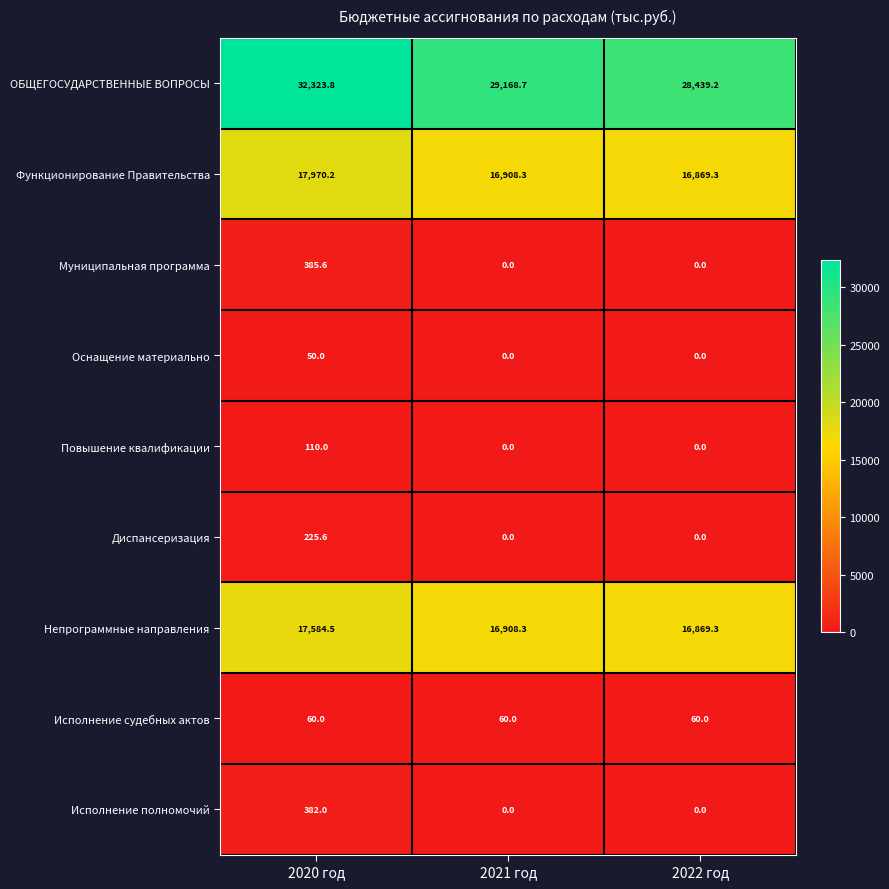

Reading left to right, list all the values displayed in this chart.

ОБЩЕГОСУДАРСТВЕННЫЕ ВОПРОСЫ: 2020 год=32323.8	2021 год=29168.7	2022 год=28439.2
Функционирование Правительства: 2020 год=17970.2	2021 год=16908.3	2022 год=16869.3
Муниципальная программа: 2020 год=385.6	2021 год=0.0	2022 год=0.0
Оснащение материально: 2020 год=50.0	2021 год=0.0	2022 год=0.0
Повышение квалификации: 2020 год=110.0	2021 год=0.0	2022 год=0.0
Диспансеризация: 2020 год=225.6	2021 год=0.0	2022 год=0.0
Непрограммные направления: 2020 год=17584.5	2021 год=16908.3	2022 год=16869.3
Исполнение судебных актов: 2020 год=60.0	2021 год=60.0	2022 год=60.0
Исполнение полномочий: 2020 год=382.0	2021 год=0.0	2022 год=0.0